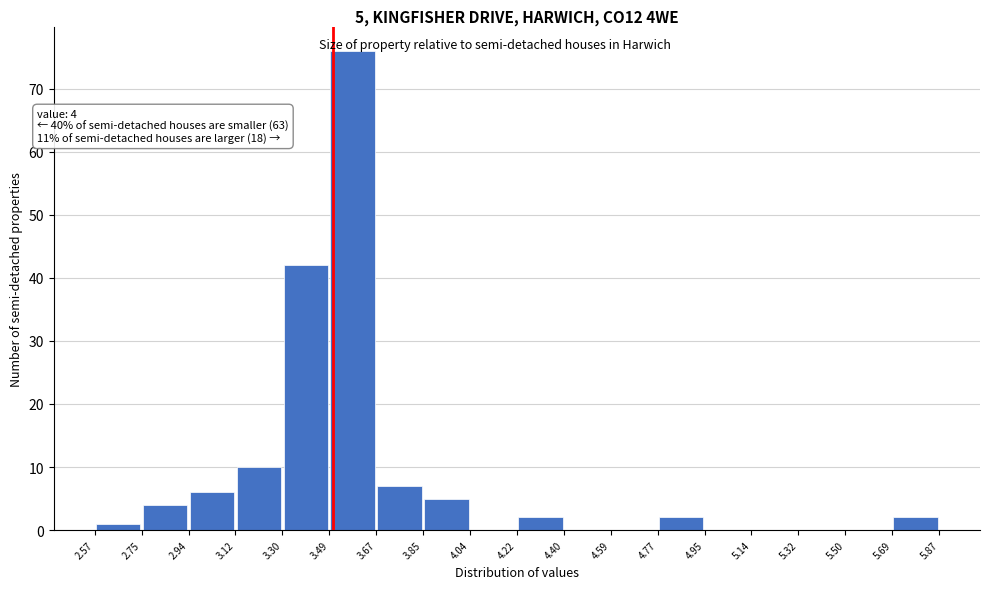

Over which range of the x-axis is the bar tallest?

3.49 to 3.67